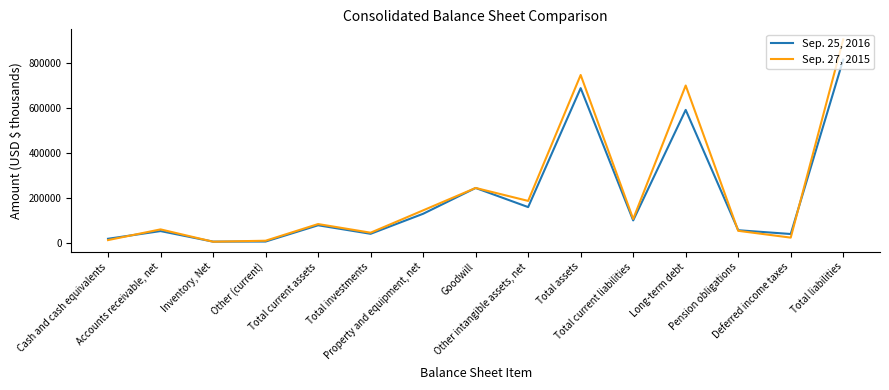

What is the maximum value shown in the chart?

906408